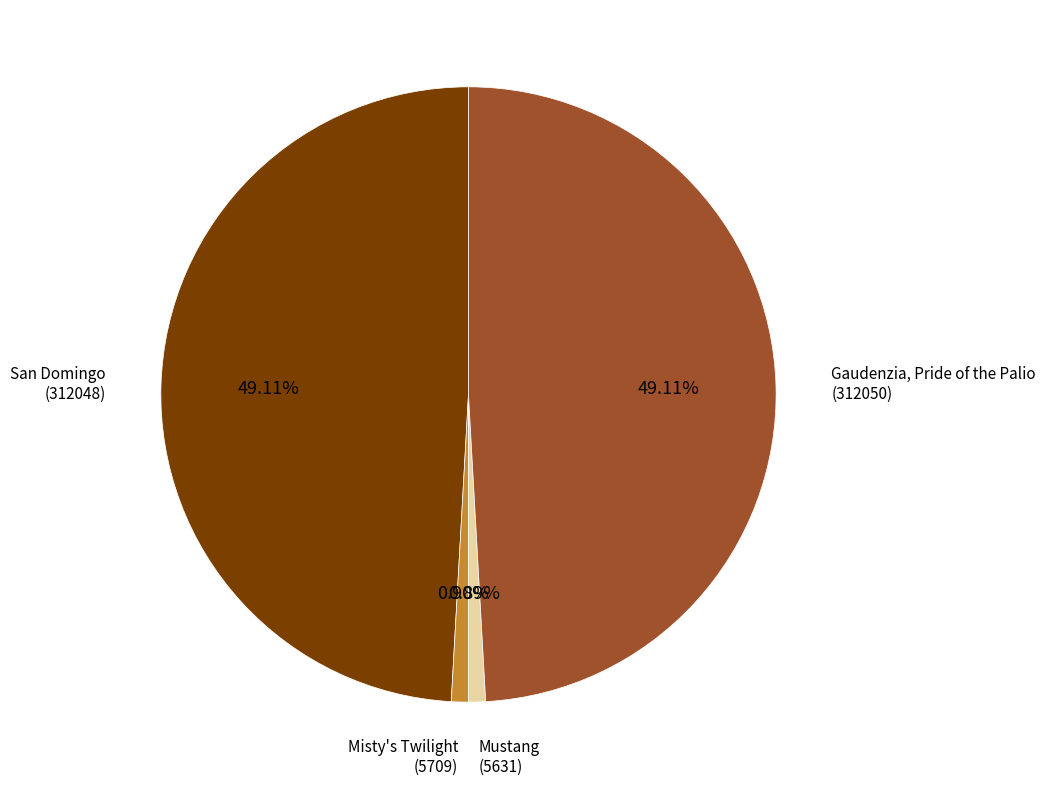

Is there a majority slice in this chart?

No